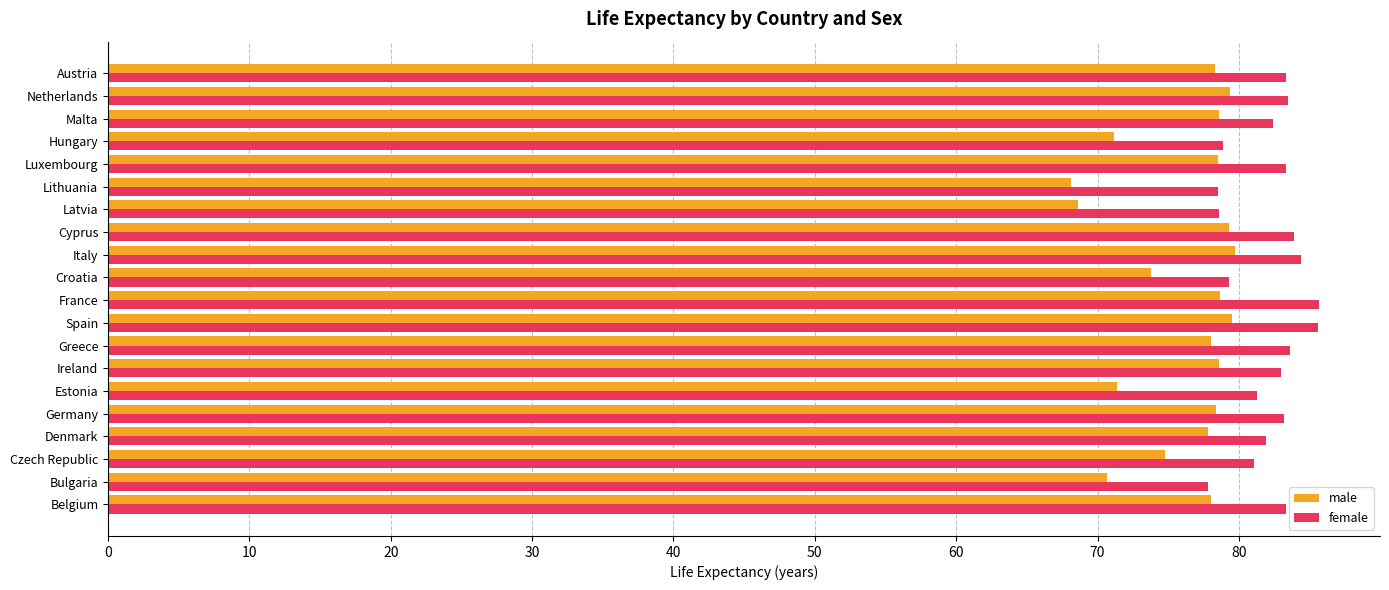

What is the greatest value displayed?

85.7